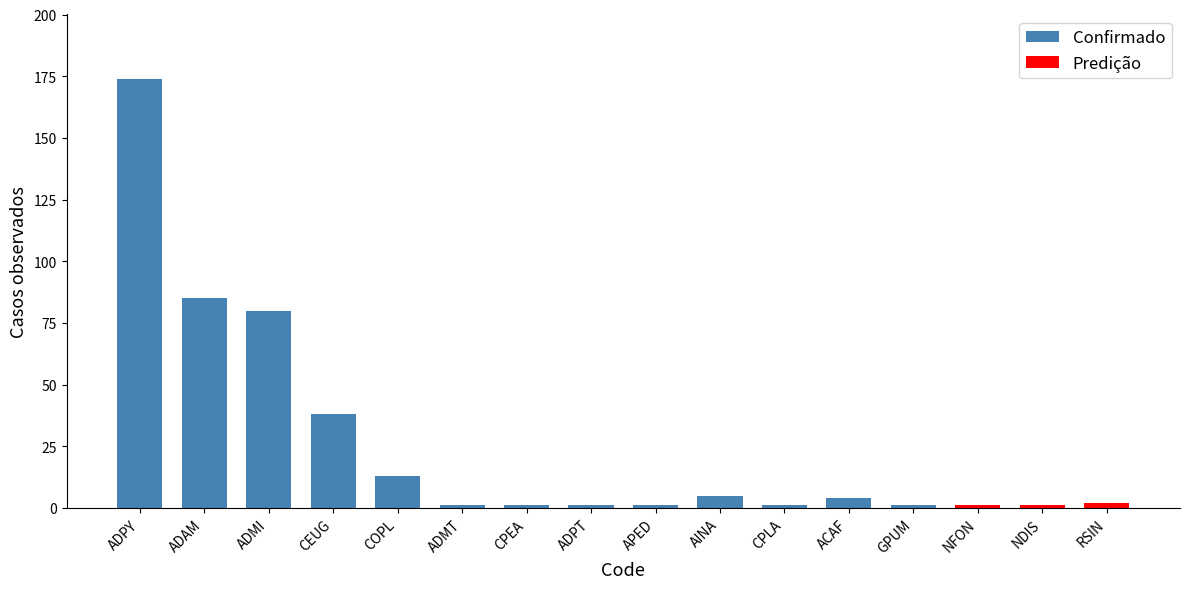

Which category has the highest value across all series?

ADPY